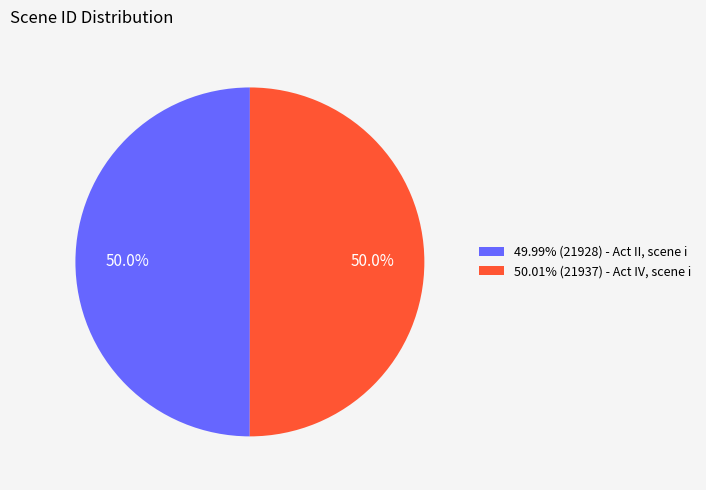

Is the sum of 49.99% (21928) - Act II, scene i and 50.01% (21937) - Act IV, scene i greater than half?

Yes